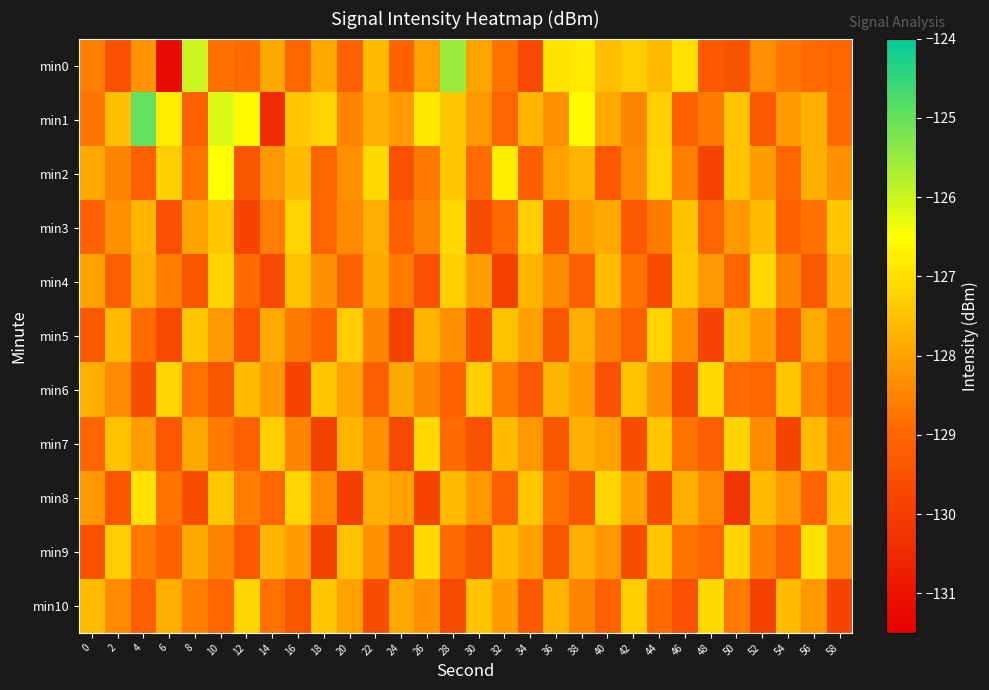

Which series changed the most between 2 and 38?

min0